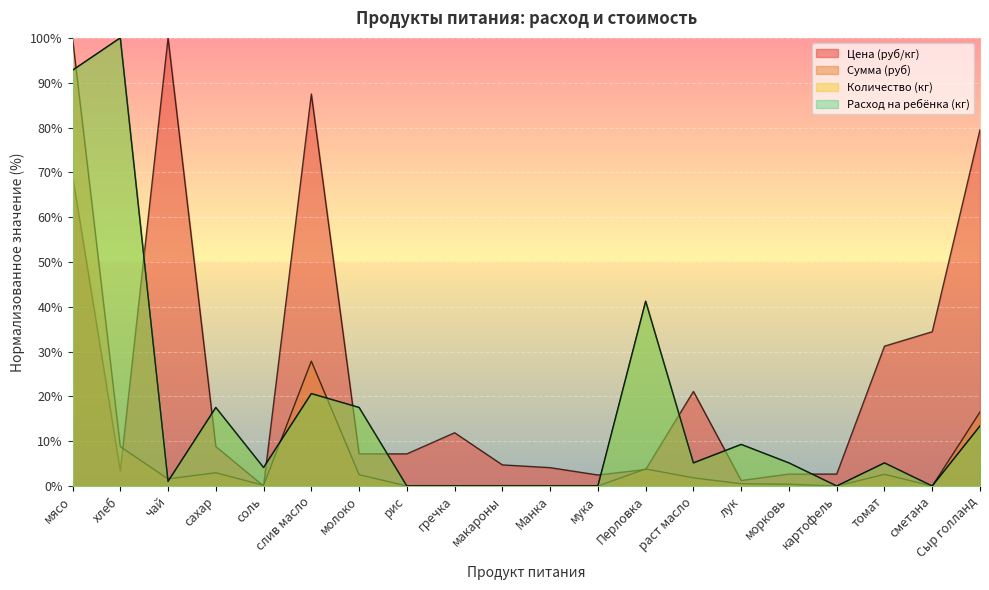

True or false: Цена (руб/кг) has more than 1 interior local peaks.

True